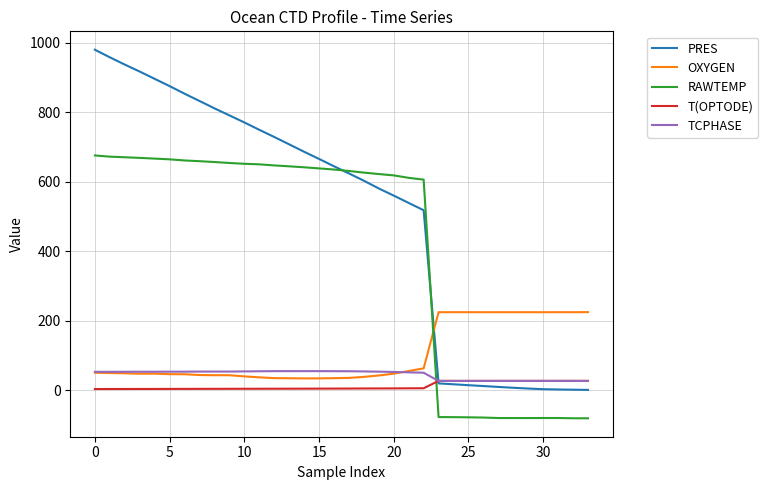

Which series has the largest total across all categories?

PRES